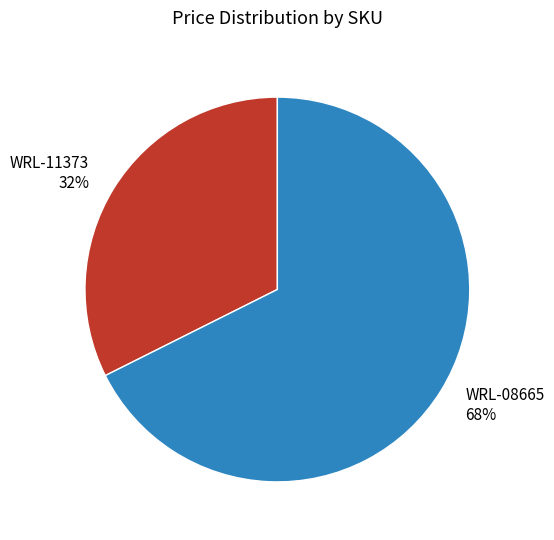

To the nearest percent, what is the average slice percentage?

50%